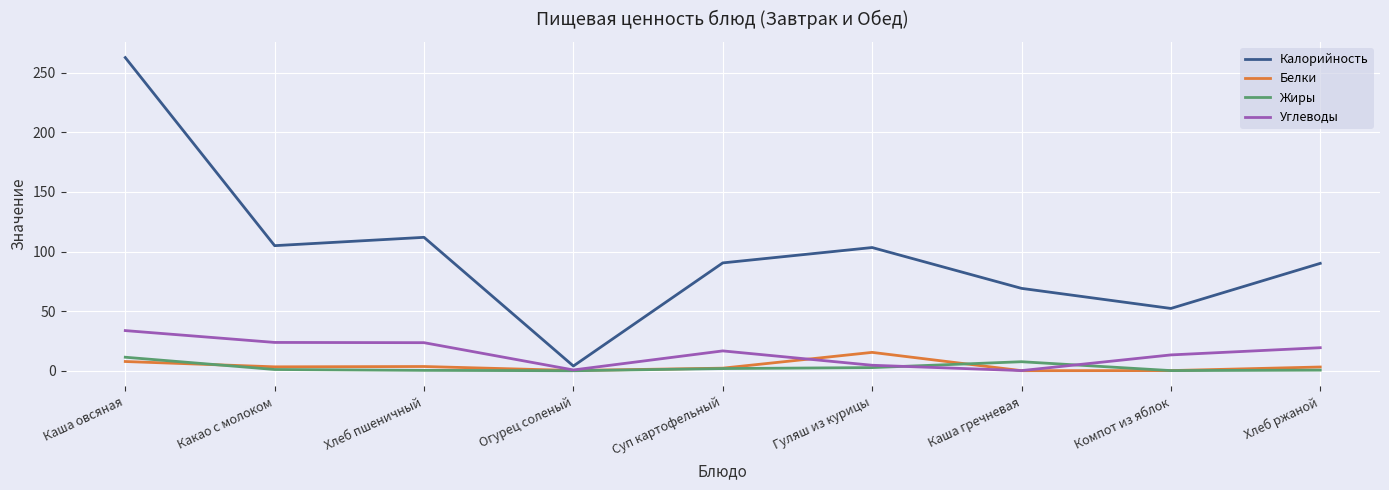

Is it true that Калорийность equals 156.2 at Гуляш из курицы?

False